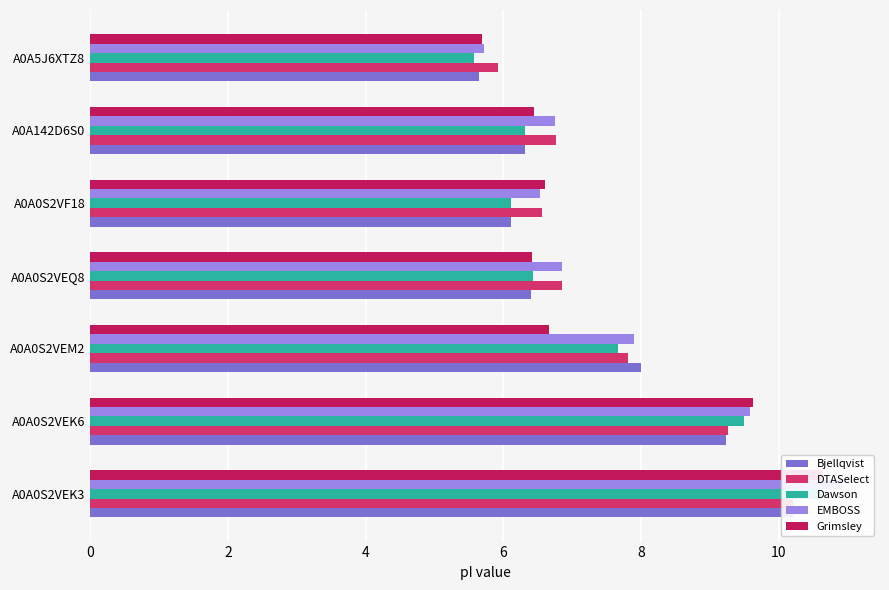

What is the maximum value for DTASelect?

10.2